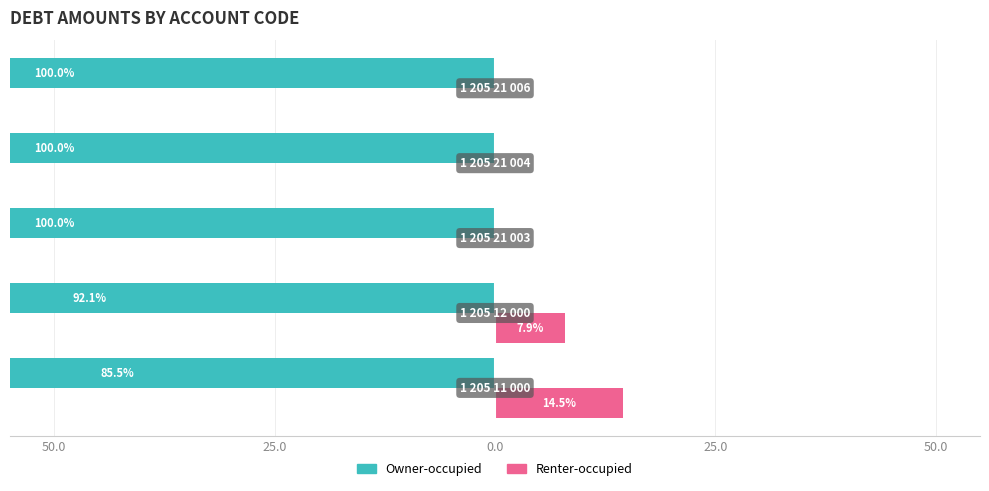

The value of Owner-occupied at 50.0 is -157.5. True or false?

False